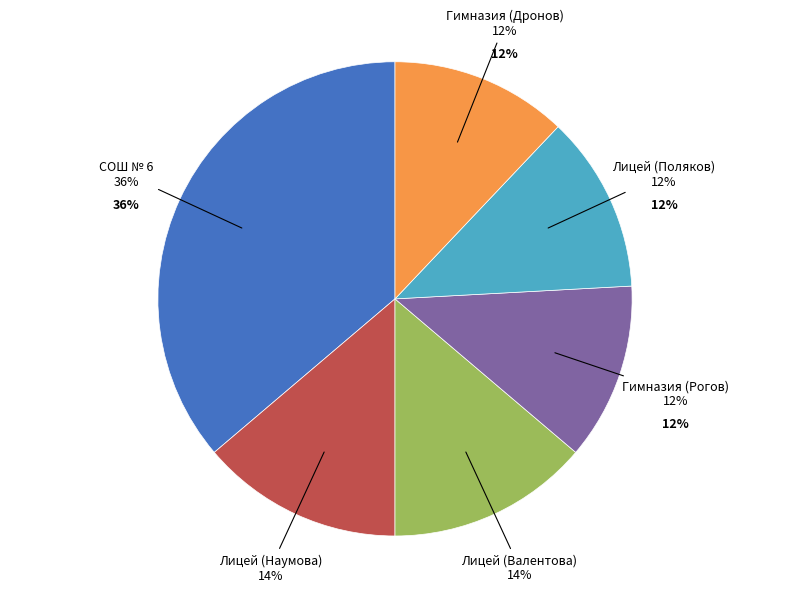

Does МБОУ "Лицей города Юрги" (Наумова) represent more than half of the total?

No